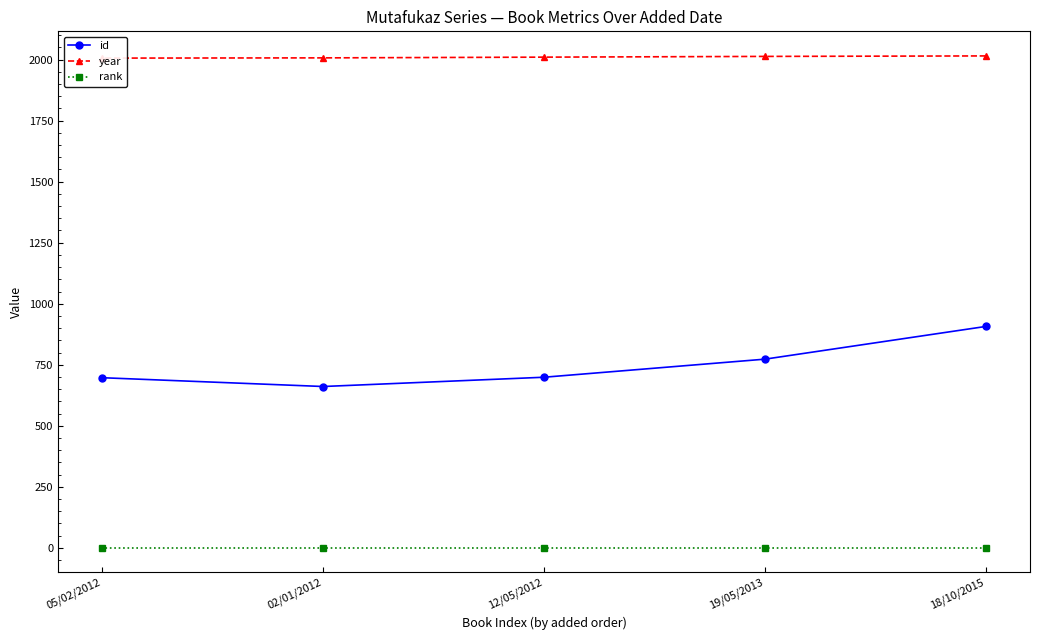

Is this an area chart (filled region under the line)?

No